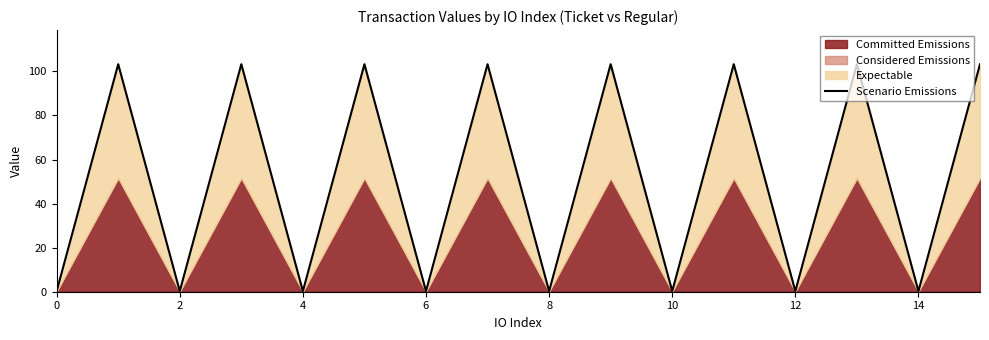

What is the greatest value displayed?

103.3